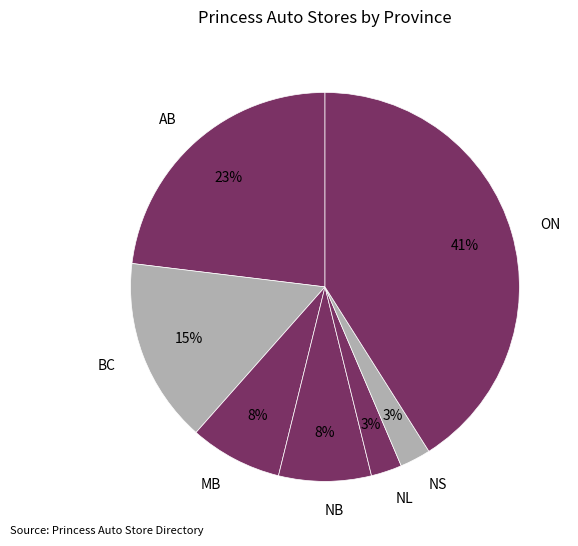

Which category has the biggest portion of the pie?

ON